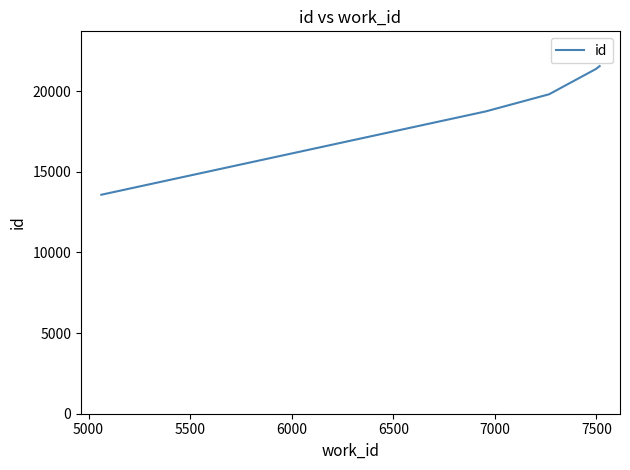

What is the greatest value displayed?

21557